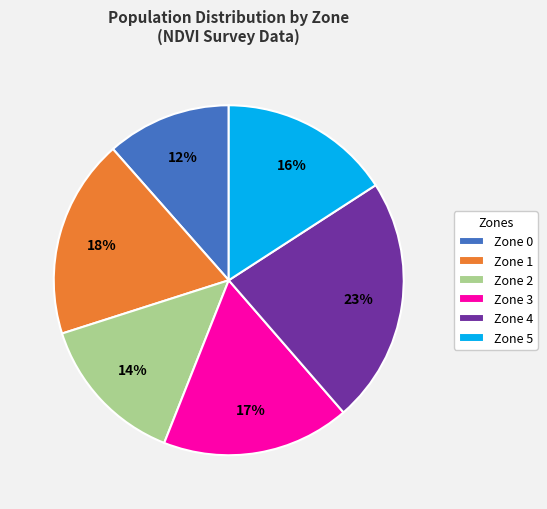

The Zone 4 slice represents 9% of the pie. True or false?

False